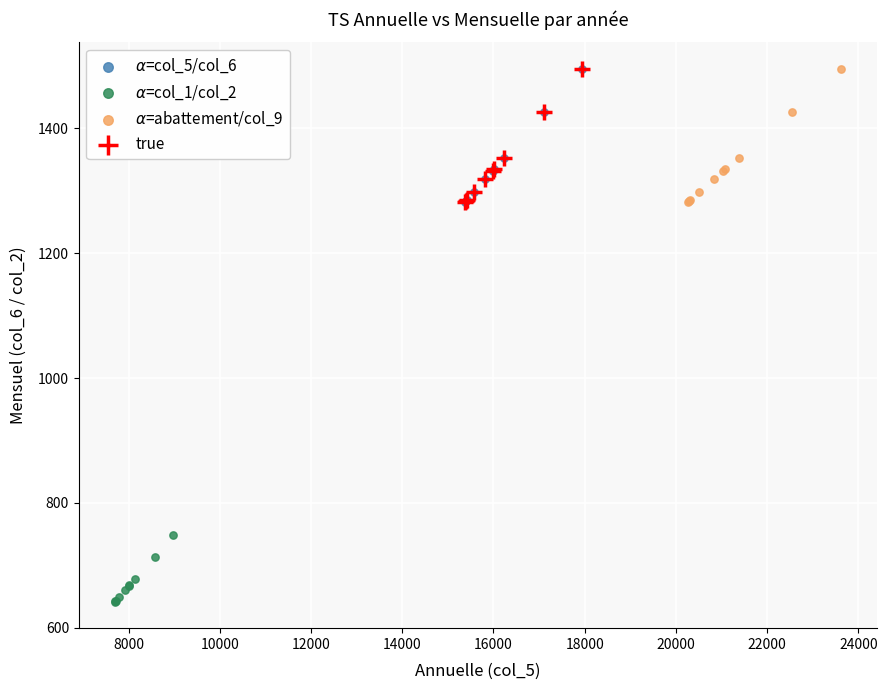

What are all the series names shown in the legend?

$\alpha$=col_5/col_6, $\alpha$=col_1/col_2, $\alpha$=abattement/col_9, true